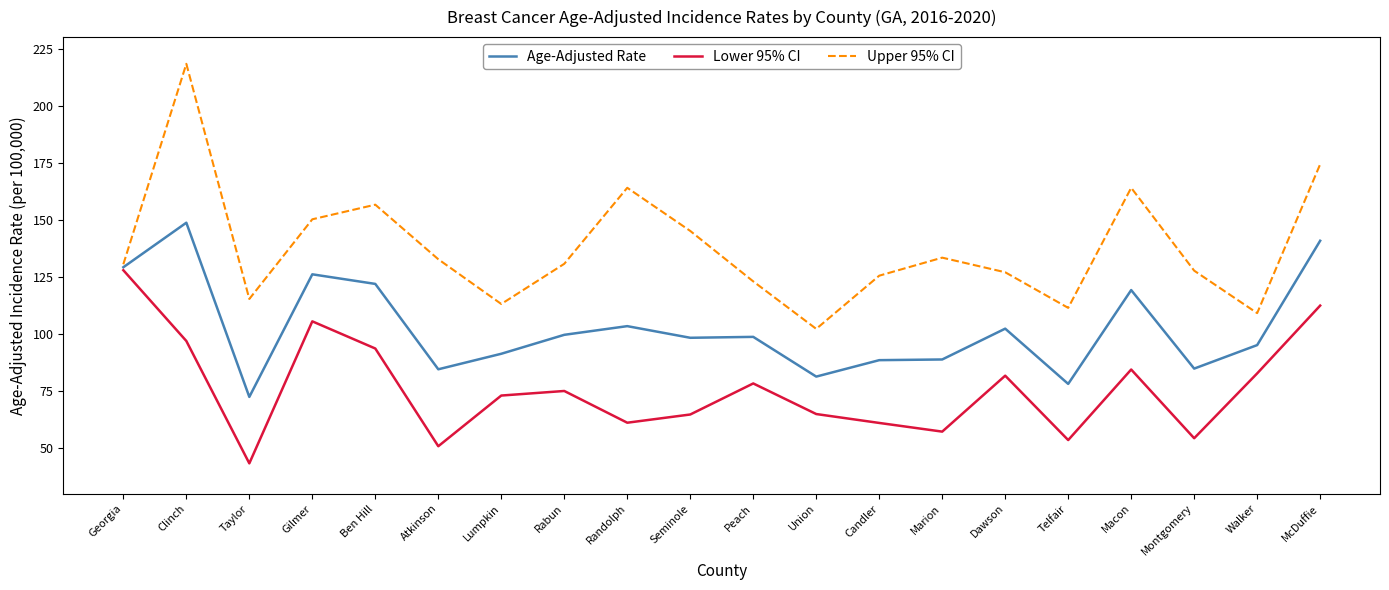

List the series in order of their peak value, highest first.

Upper 95% CI, Age-Adjusted Rate, Lower 95% CI